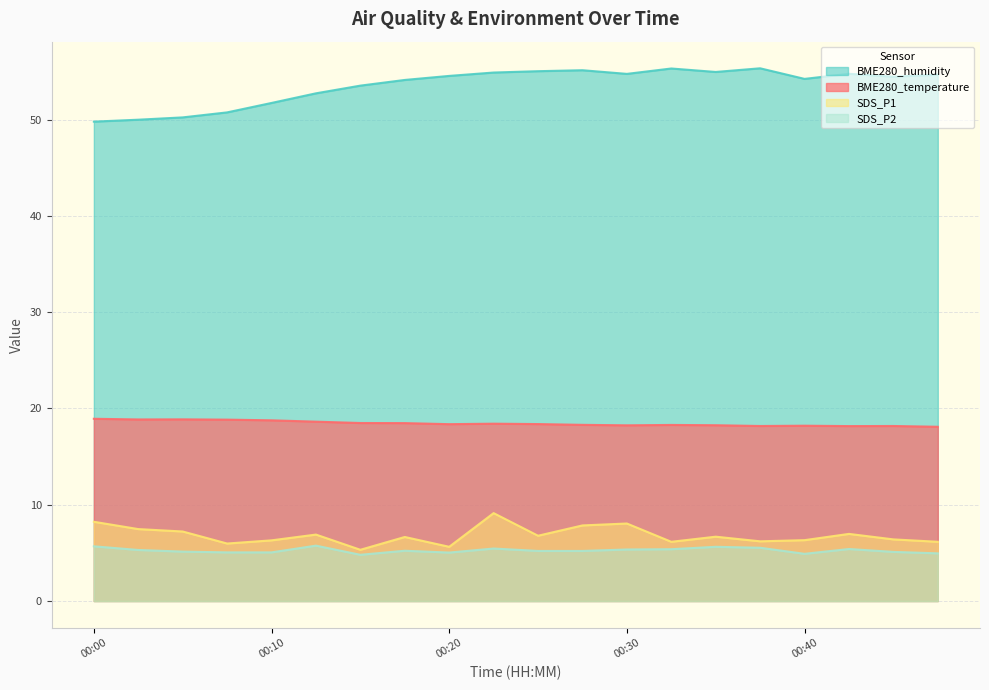

Reading left to right, extract all data points from this chart.

BME280_temperature: 00:00=18.9	00:03=18.9	00:05=18.9	00:07=18.8	00:10=18.8	00:12=18.6	00:15=18.5	00:17=18.5	00:20=18.4	00:22=18.4	00:25=18.4	00:27=18.3	00:30=18.2	00:32=18.3	00:35=18.3	00:37=18.2	00:40=18.2	00:42=18.2	00:45=18.2	00:48=18.1
BME280_humidity: 00:00=49.8	00:03=50.0	00:05=50.2	00:07=50.8	00:10=51.7	00:12=52.7	00:15=53.5	00:17=54.1	00:20=54.5	00:22=54.9	00:25=55.0	00:27=55.1	00:30=54.8	00:32=55.3	00:35=55.0	00:37=55.3	00:40=54.2	00:42=54.8	00:45=54.5	00:48=54.7
SDS_P1: 00:00=8.2	00:03=7.5	00:05=7.2	00:07=6.0	00:10=6.3	00:12=6.9	00:15=5.3	00:17=6.7	00:20=5.6	00:22=9.1	00:25=6.8	00:27=7.8	00:30=8.1	00:32=6.2	00:35=6.7	00:37=6.2	00:40=6.3	00:42=7.0	00:45=6.4	00:48=6.2
SDS_P2: 00:00=5.7	00:03=5.3	00:05=5.1	00:07=5.0	00:10=5.0	00:12=5.8	00:15=4.8	00:17=5.2	00:20=5.0	00:22=5.5	00:25=5.2	00:27=5.2	00:30=5.3	00:32=5.4	00:35=5.6	00:37=5.5	00:40=4.9	00:42=5.4	00:45=5.1	00:48=5.0